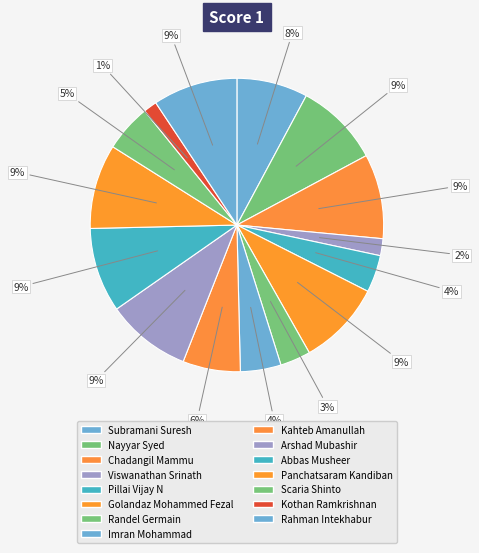

To the nearest percent, what portion does Abbas Musheer represent?

9%